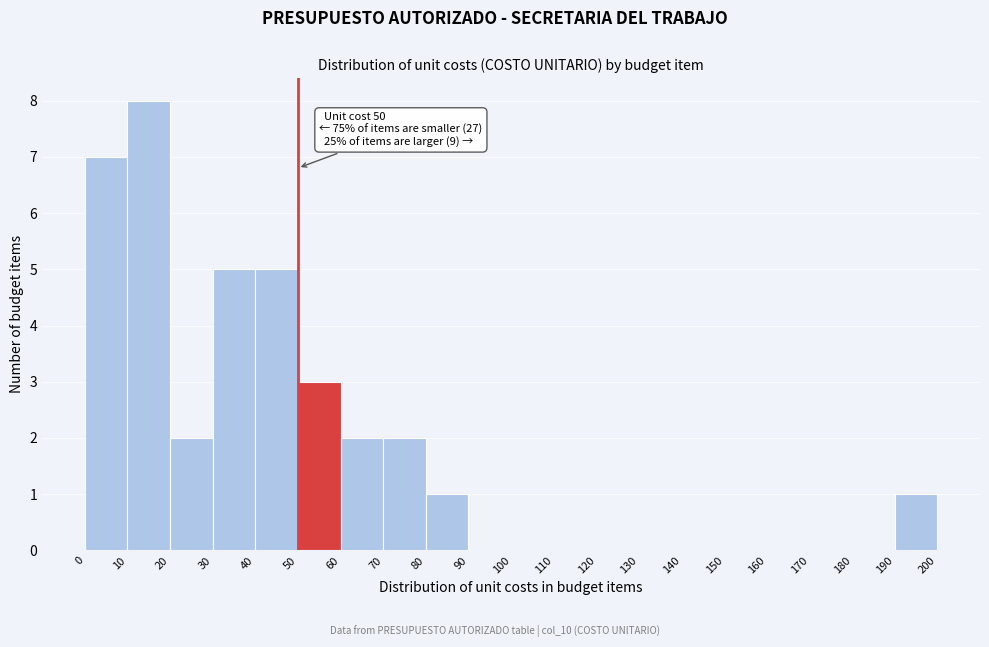

Which range on the x-axis has the tallest bar?

10 to 20